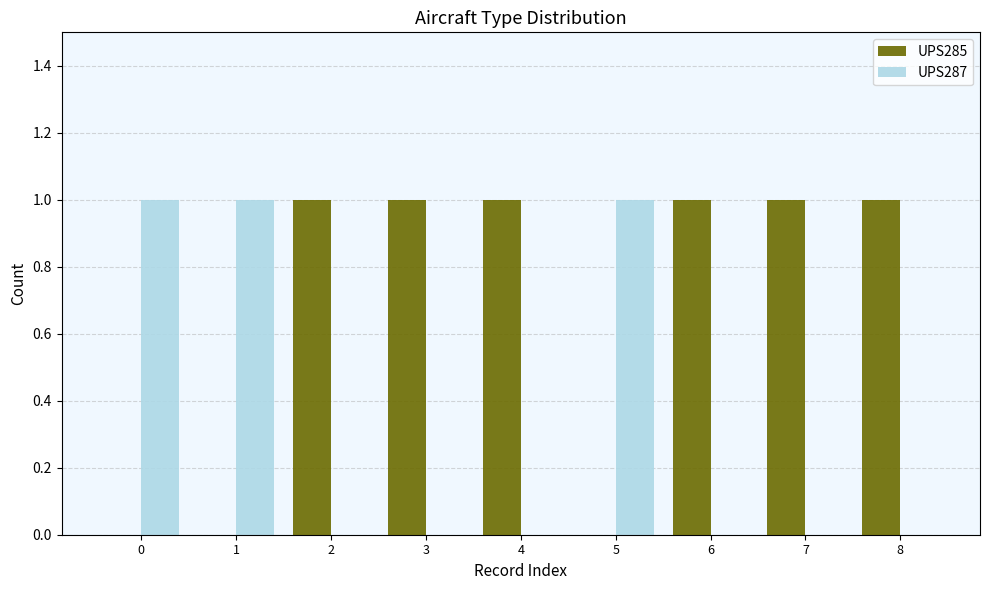

True or false: UPS285 has a value of 0 at 1.

True